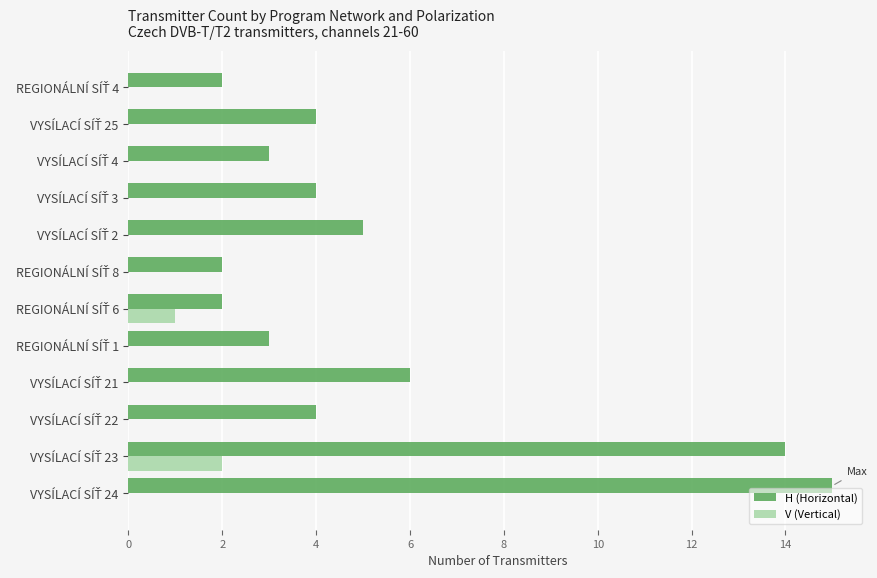

What is the highest value of the H (Horizontal) series?

15